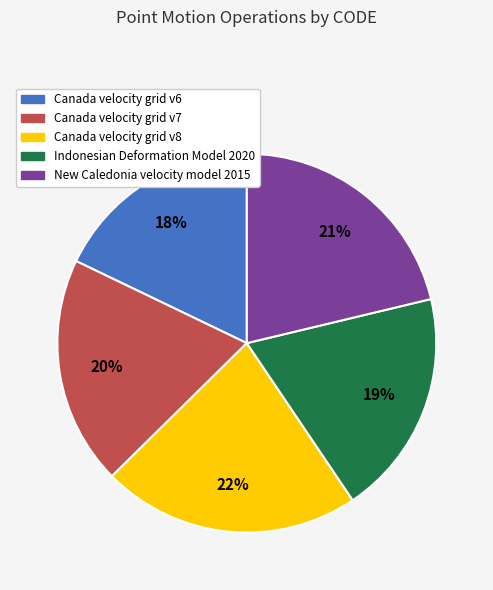

Which category has the biggest portion of the pie?

Canada velocity grid v8